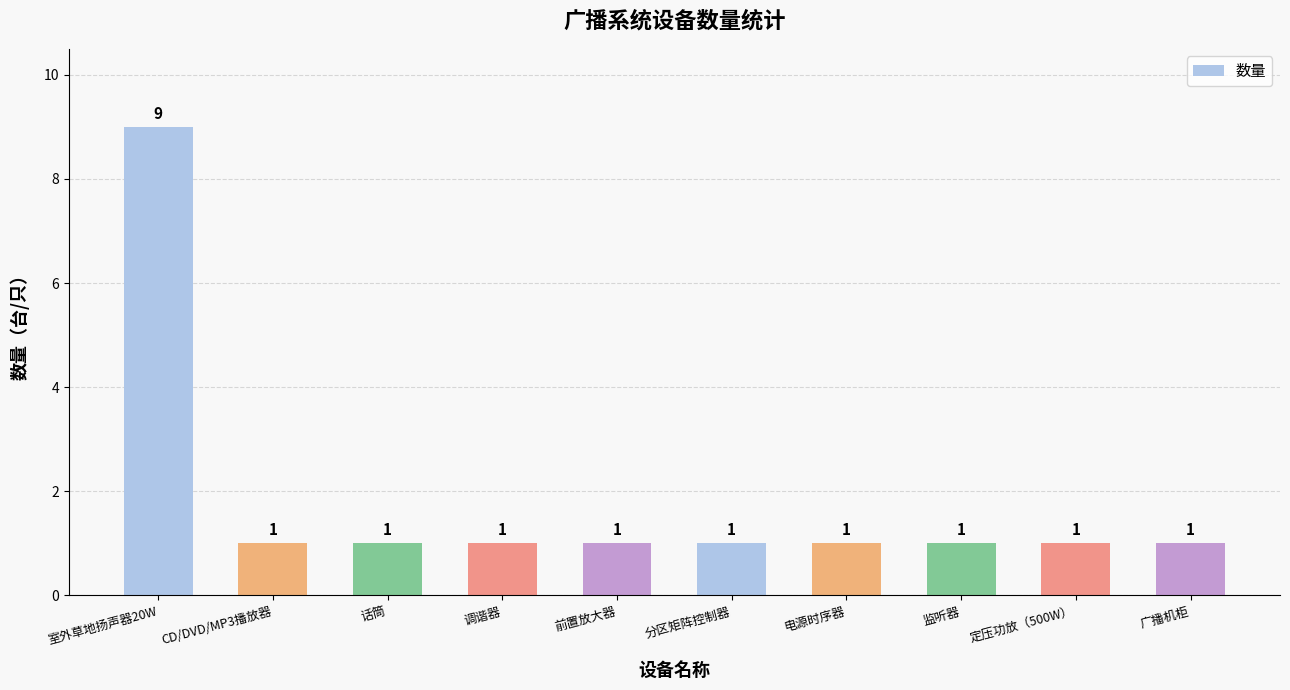

The value at 定压功放（500W） is 1. True or false?

True